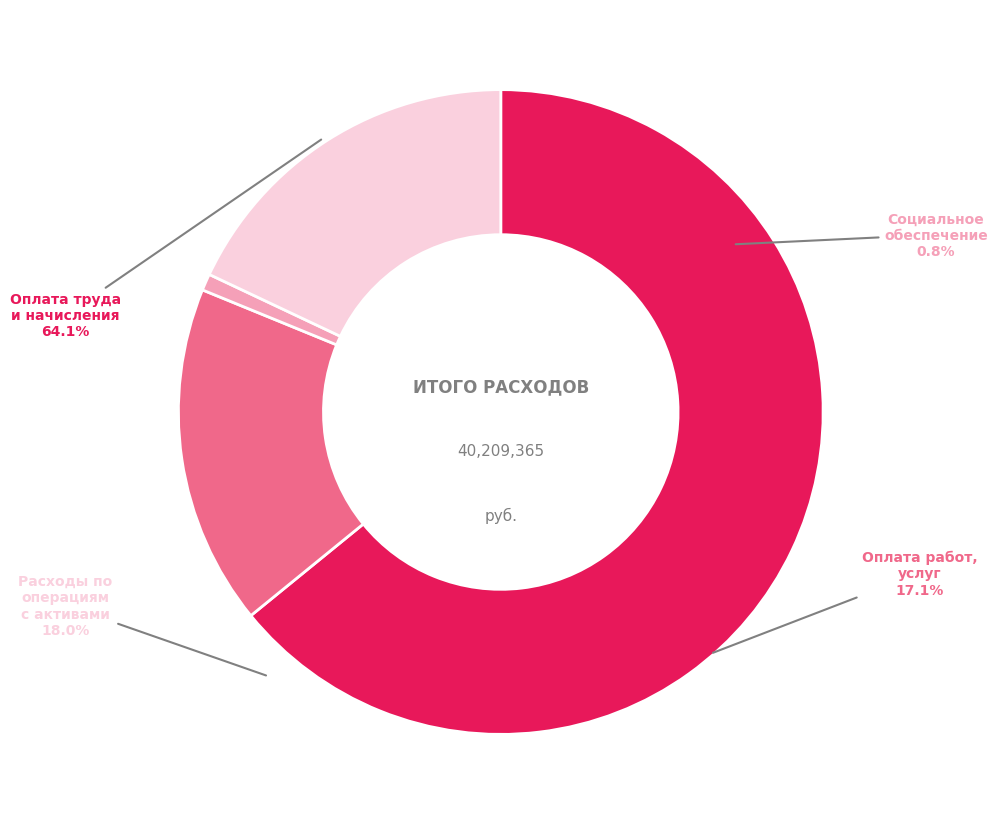

Which slice is the smallest?

Социальное обеспечение